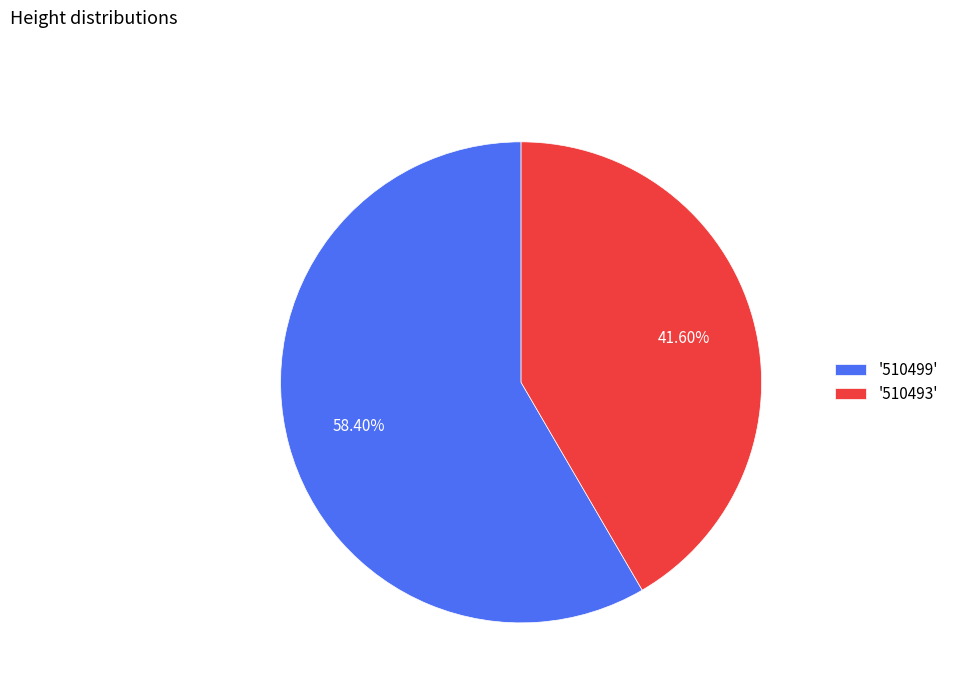

Which slice represents more than half of the pie?

'510499'